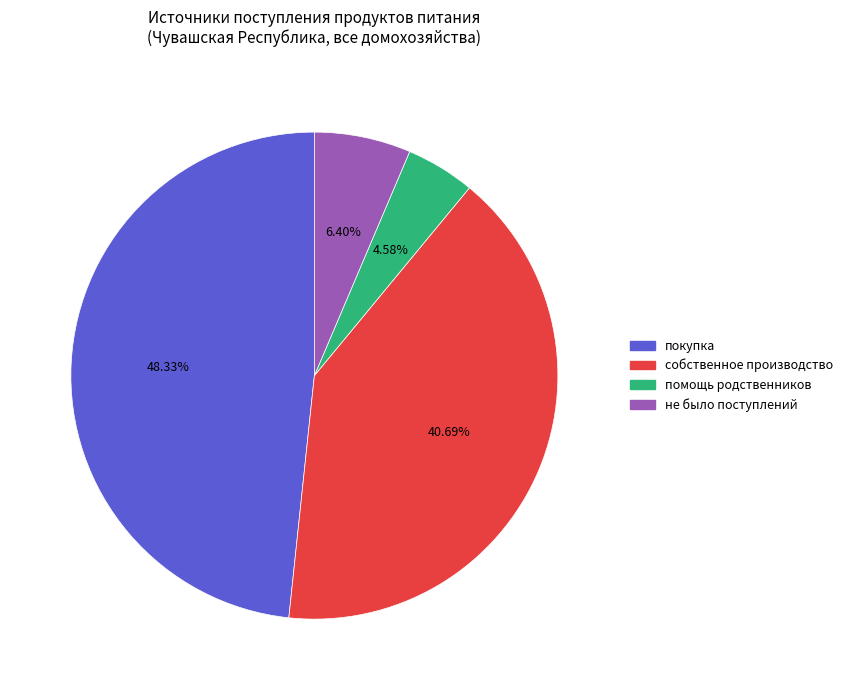

Does any single category account for the majority?

No